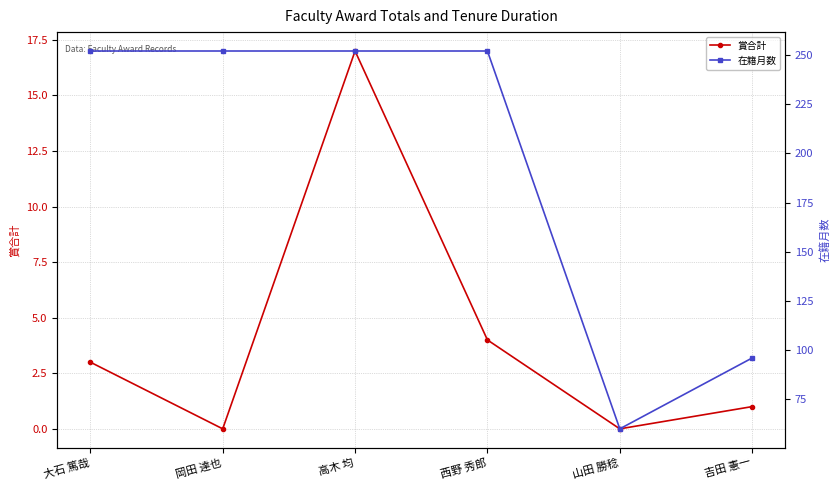

At which label is 在籍月数 closest to 156?

吉田 憲一